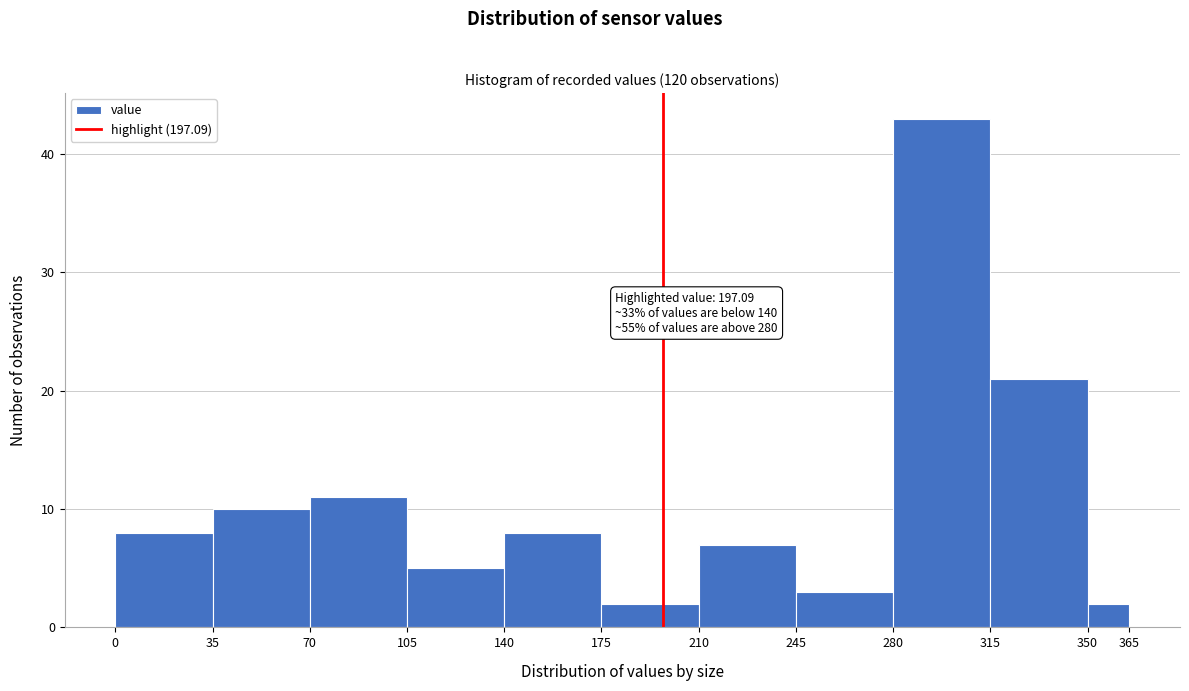

Over which range of the x-axis is the bar tallest?

280 to 315